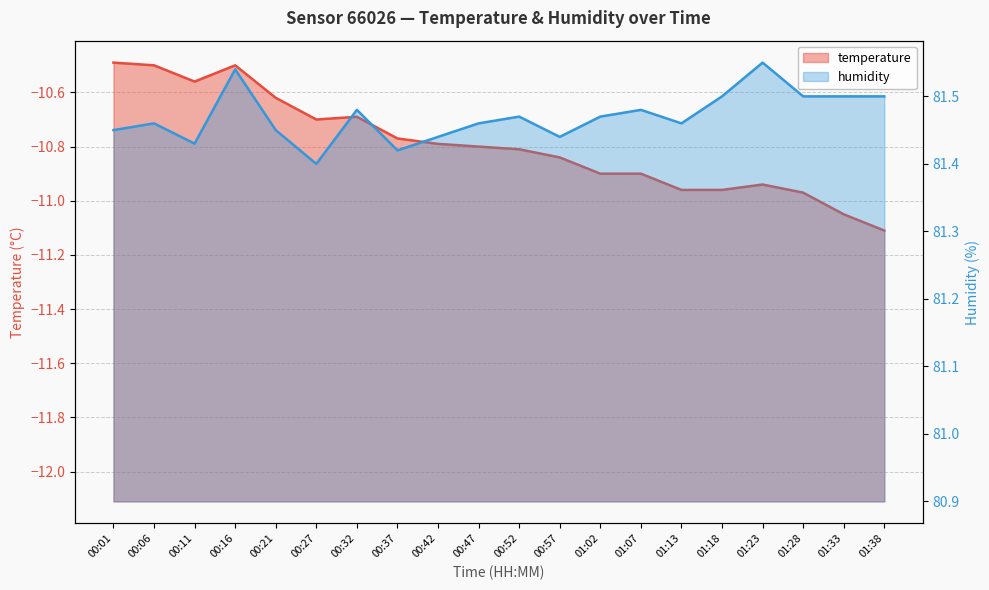

How many lines are shown in the chart?

2